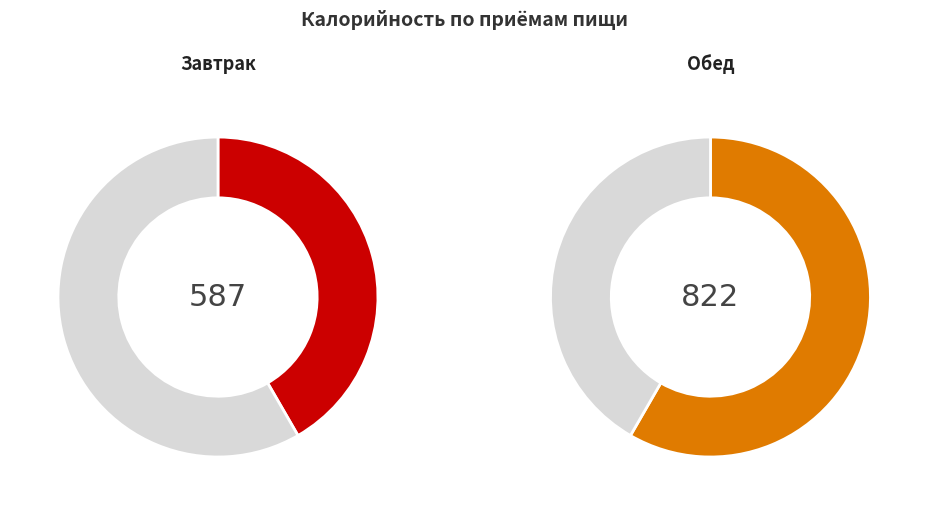

Combined, what portion of the pie is Завтрак and Обед?

100.0%